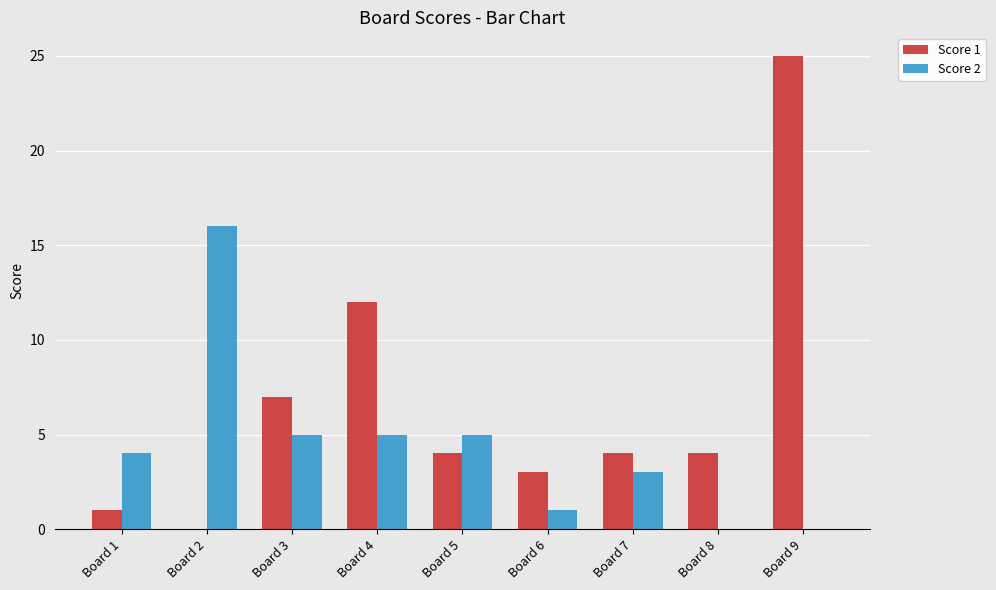

At which label is Score 1 closest to 12?

Board 4